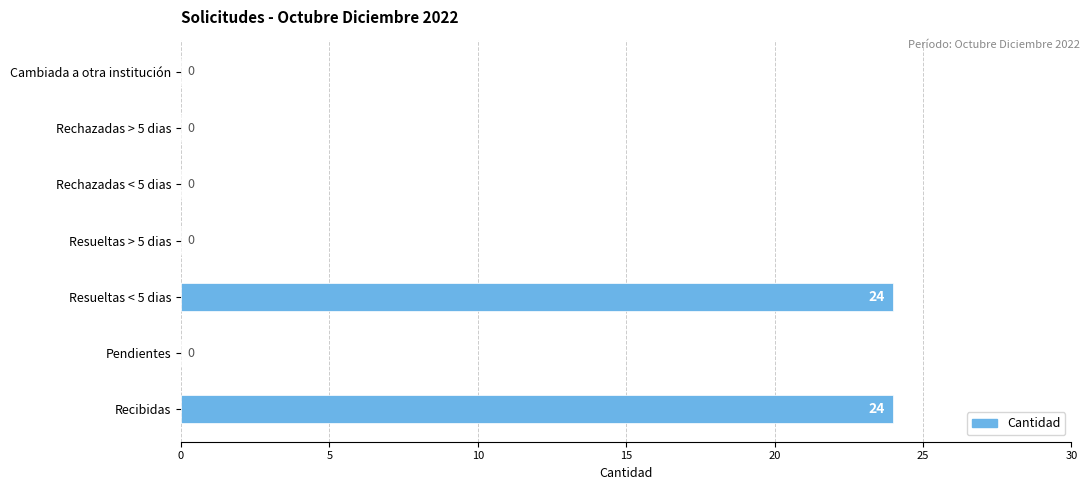

What is the maximum value shown in the chart?

24